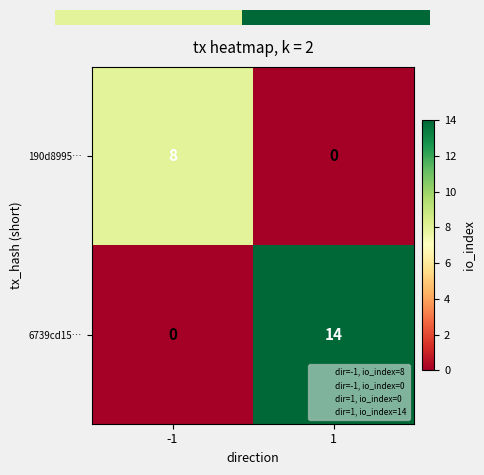

What is the average value of the 190d8995… series?

4